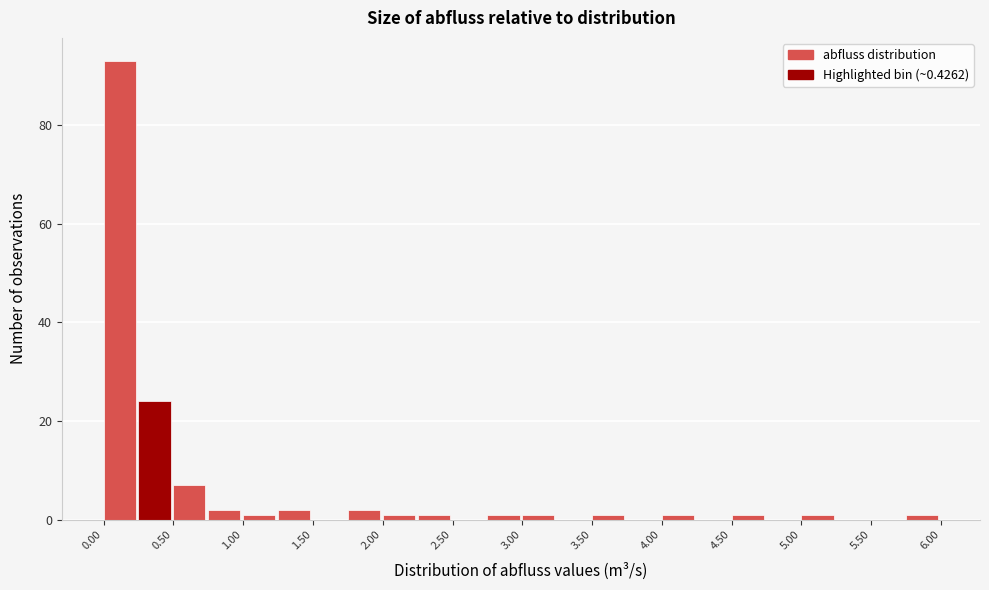

Reading left to right, list every bar in this chart as the range it spans on the x-axis followed by its height. The values are not printed on the chart, so give them approximately, as read against the axis.

0.00 to 0.25: 94
0.25 to 0.50: 24
0.50 to 0.75: 8
0.75 to 1.00: 2
1.00 to 1.25: under 2
1.25 to 1.50: 2
1.50 to 1.75: 0
1.75 to 2.00: 2
2.00 to 2.25: under 2
2.25 to 2.50: under 2
2.50 to 2.75: 0
2.75 to 3.00: under 2
3.00 to 3.25: under 2
3.25 to 3.50: 0
3.50 to 3.75: under 2
3.75 to 4.00: 0
4.00 to 4.25: under 2
4.25 to 4.50: 0
4.50 to 4.75: under 2
4.75 to 5.00: 0
5.00 to 5.25: under 2
5.25 to 5.50: 0
5.50 to 5.75: 0
5.75 to 6.00: under 2